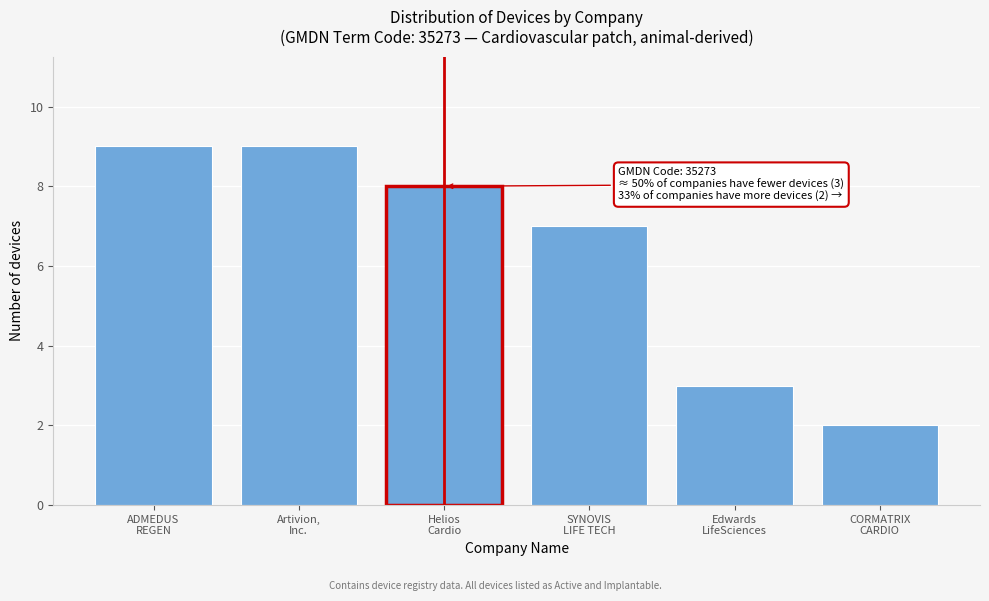

Reading left to right, list all the values displayed in this chart.

9	9	8	7	3	2